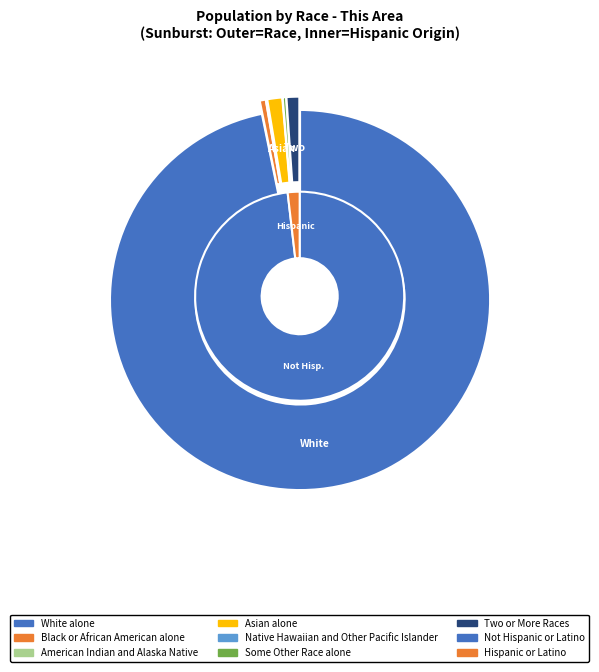

Rank the categories by value from highest to lowest.

White alone, Asian alone, Two or More Races, Black or African American alone, Some Other Race alone, American Indian and Alaska Native, Native Hawaiian and Other Pacific Islander